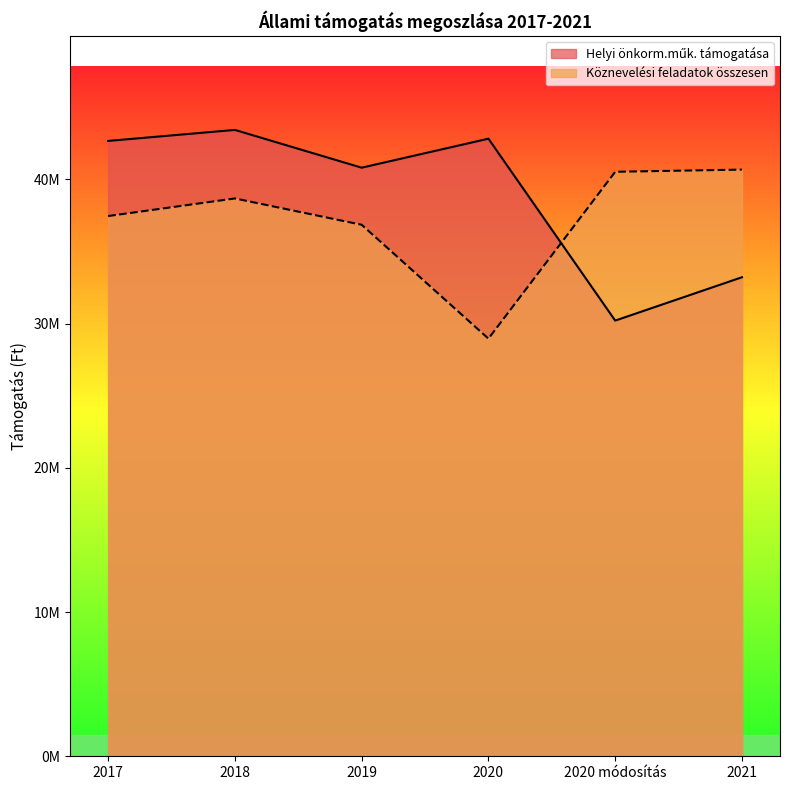

Count the number of data series in this chart.

2